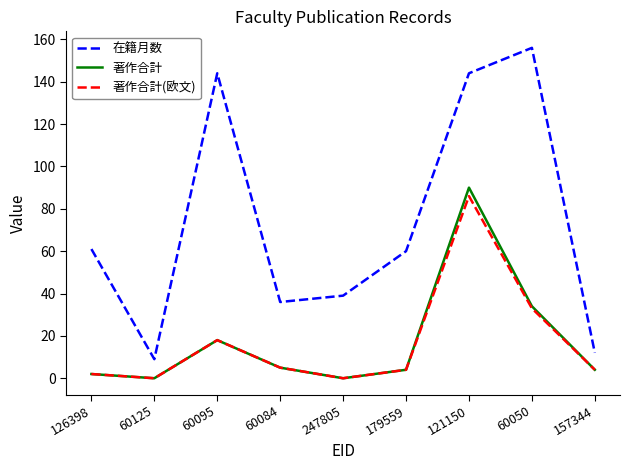

True or false: 在籍月数 and 著作合計 intersect in this chart.

False